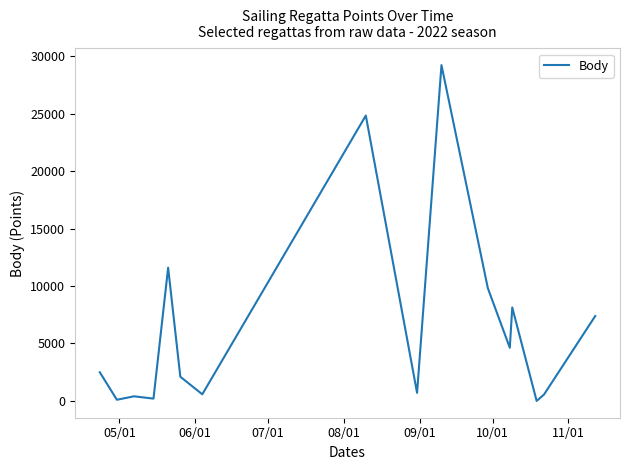

What is the greatest value displayed?

29227